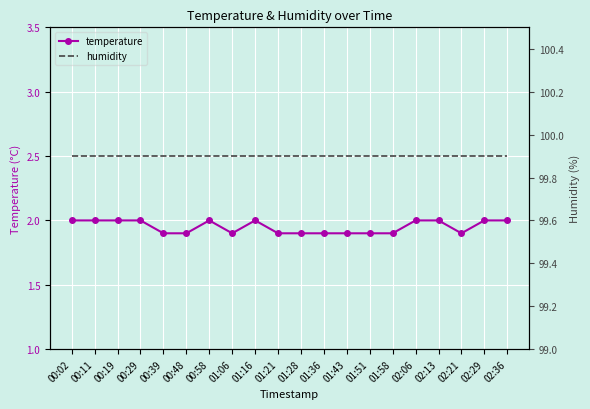

Rank the series at 00:39 from highest to lowest value.

humidity, temperature